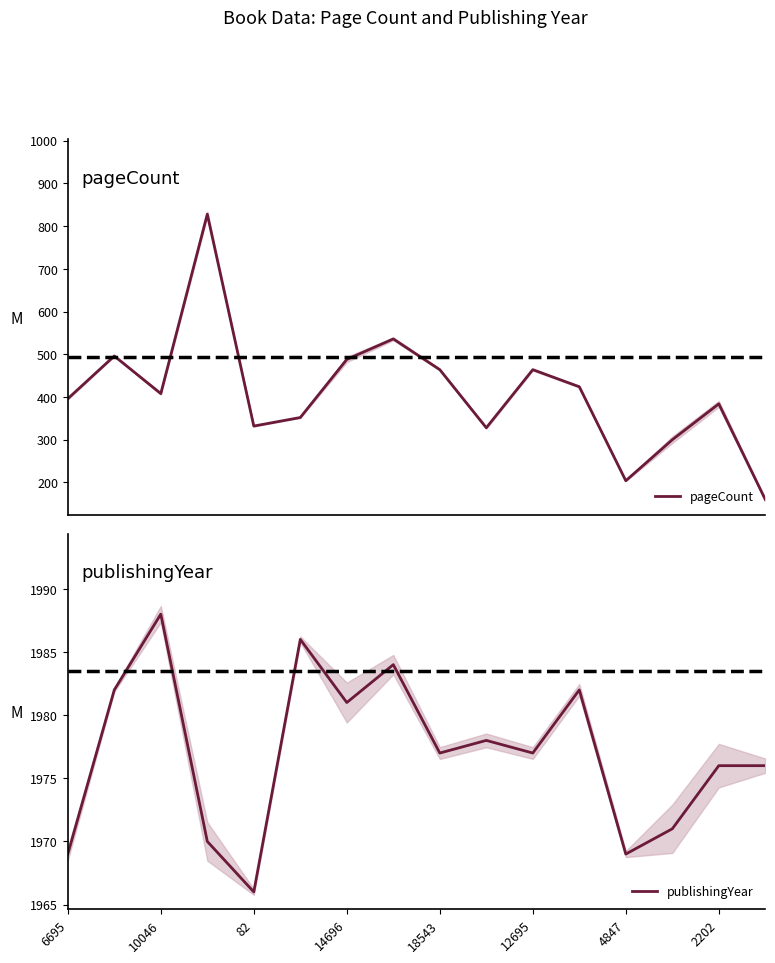

True or false: publishingYear has a value of 1296 at 18543.

False